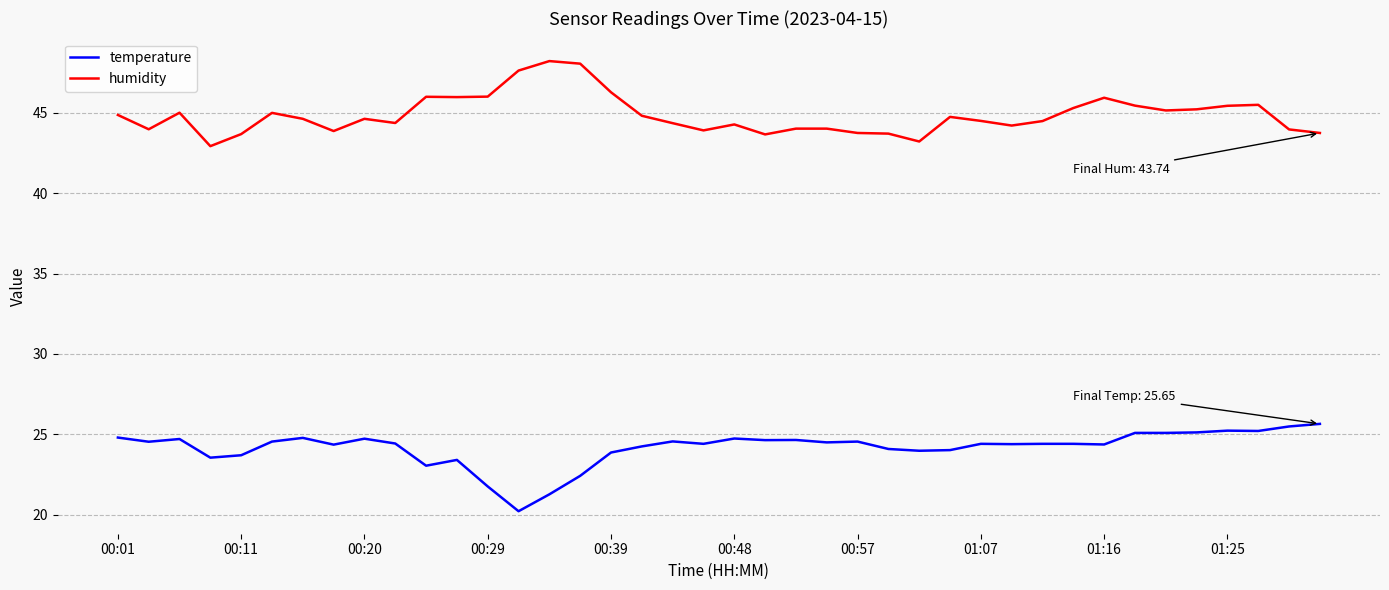

Rank the series by their average value, from highest to lowest.

humidity, temperature